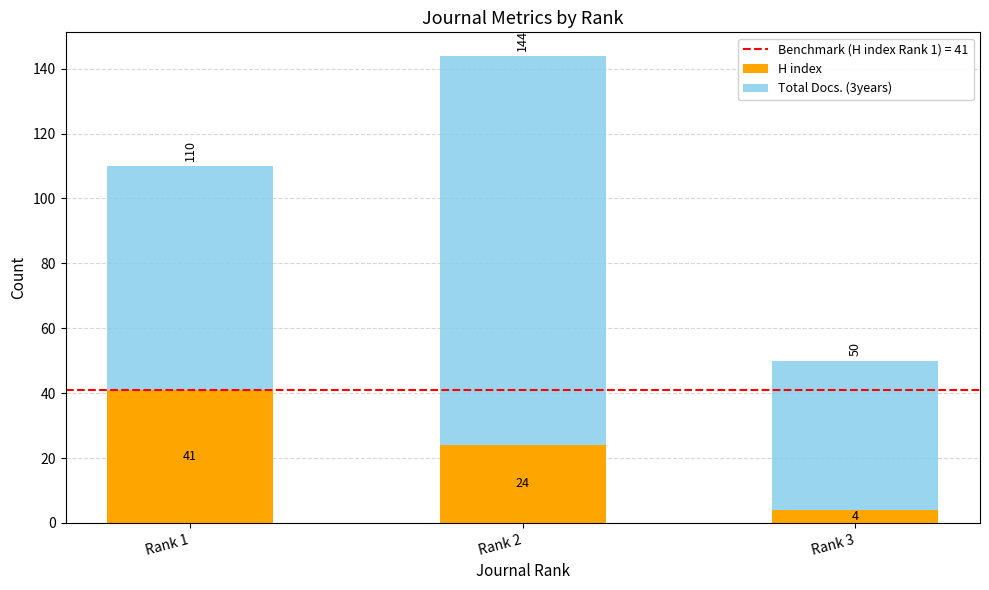

Which category has the highest value in the H index series?

Rank 1